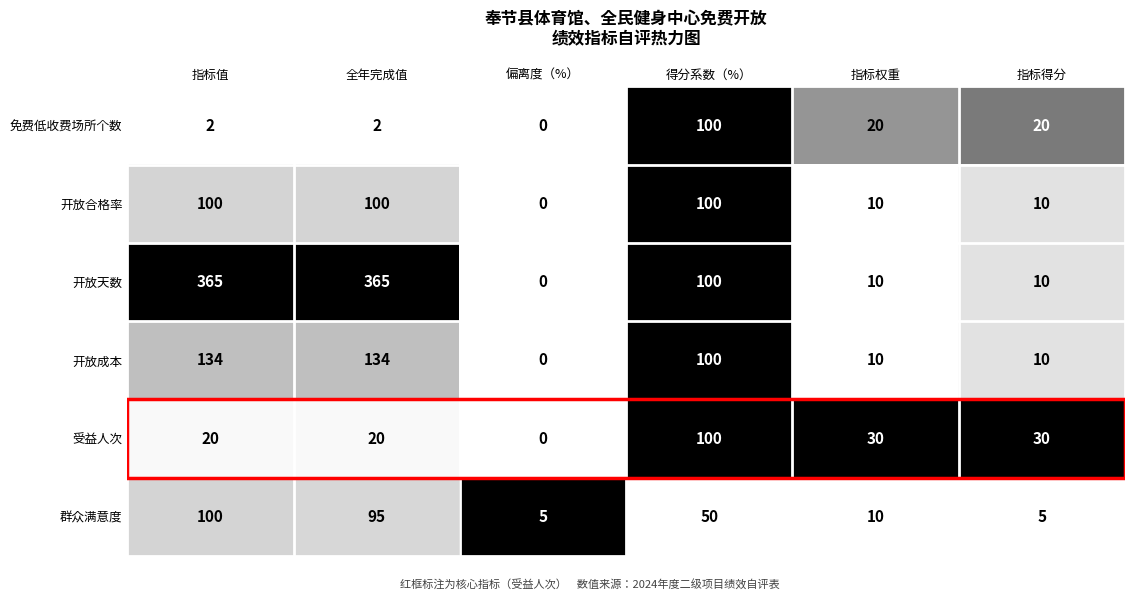

How many distinct data groups are displayed?

6